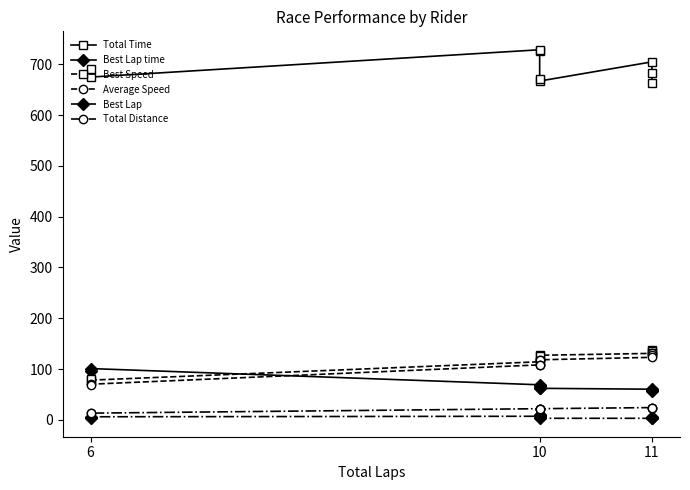

True or false: Total Time and Average Speed cross at least once.

False